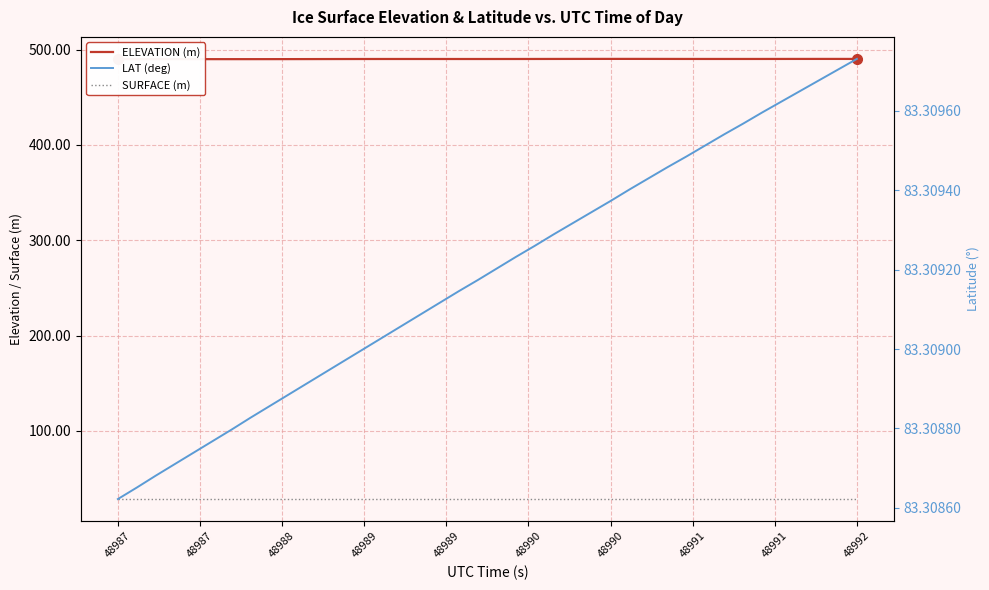

Where is the first local maximum for ELEVATION (m)?

48988